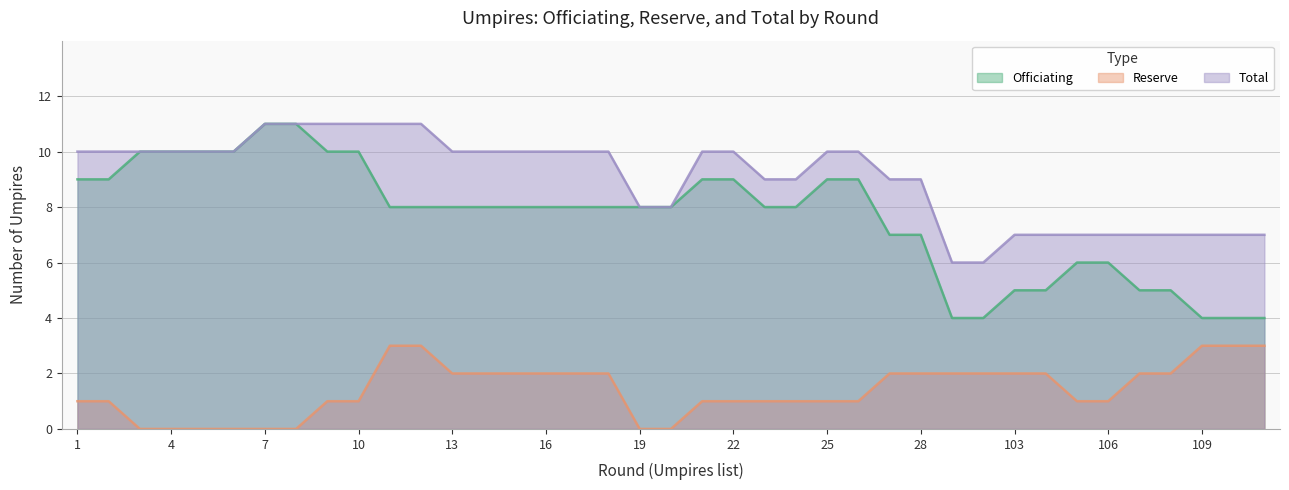

What is the highest value of the Total series?

11